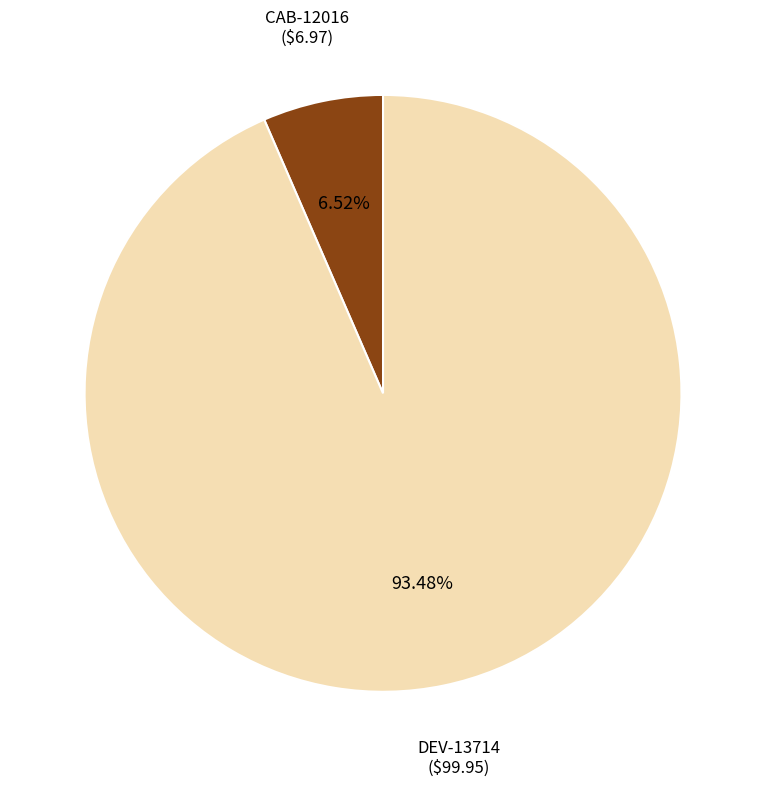

How many slices are in this pie chart?

2